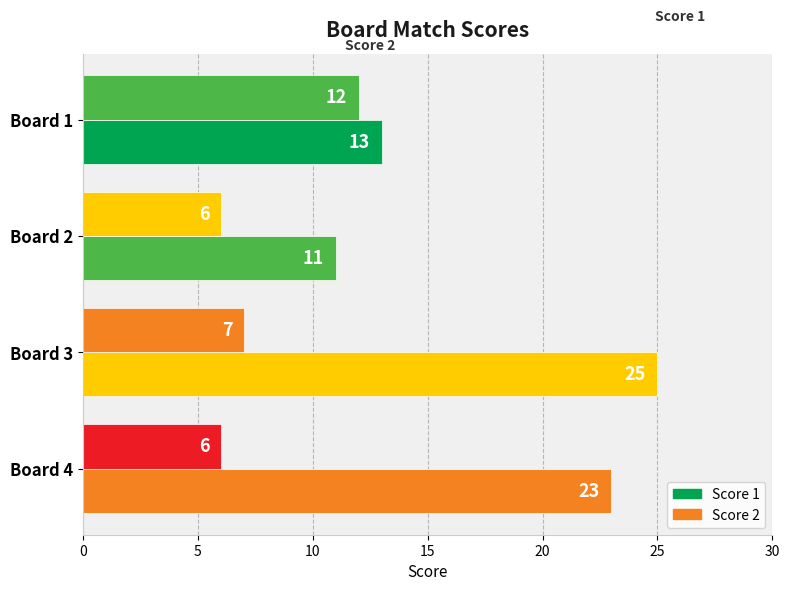

How many data points in Score 1 are less than 23?

2